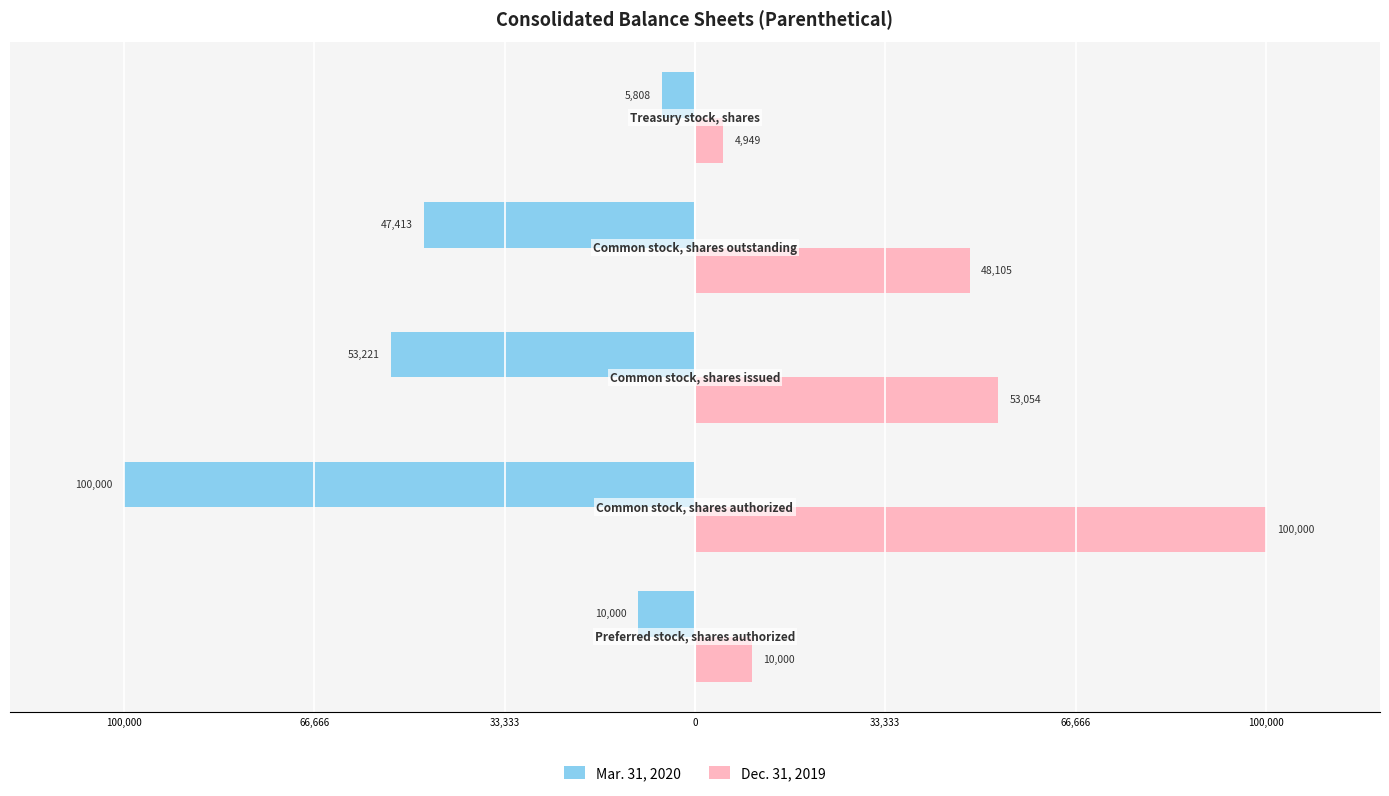

What are all the series names shown in the legend?

Mar. 31, 2020, Dec. 31, 2019